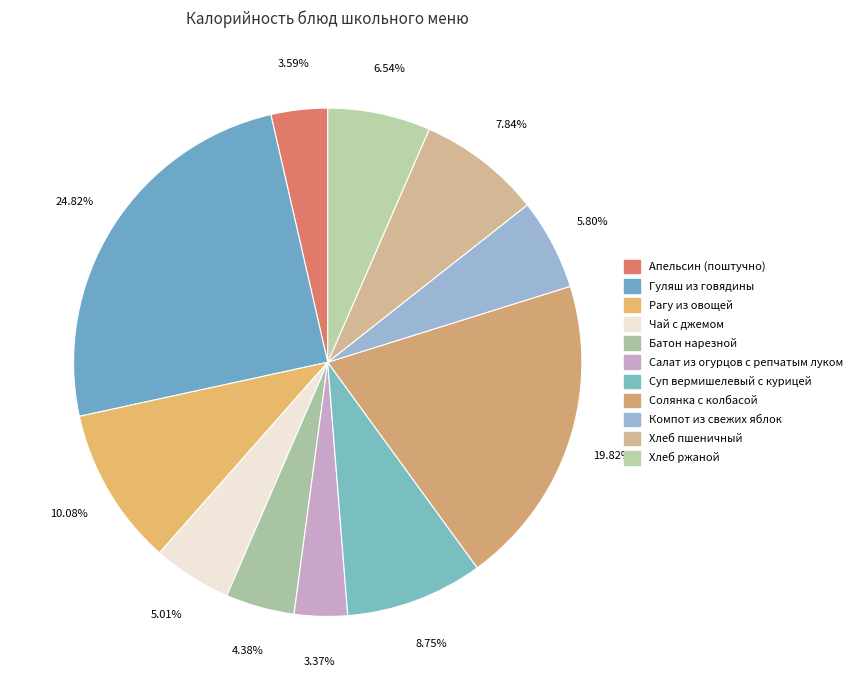

Is it true that Хлеб ржаной is 14% of the pie?

False